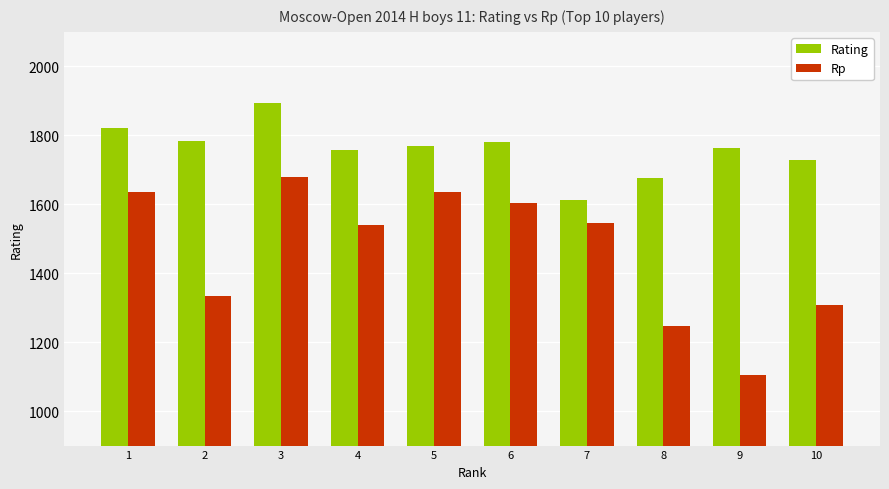

What is the sum of all Rating values?

17585